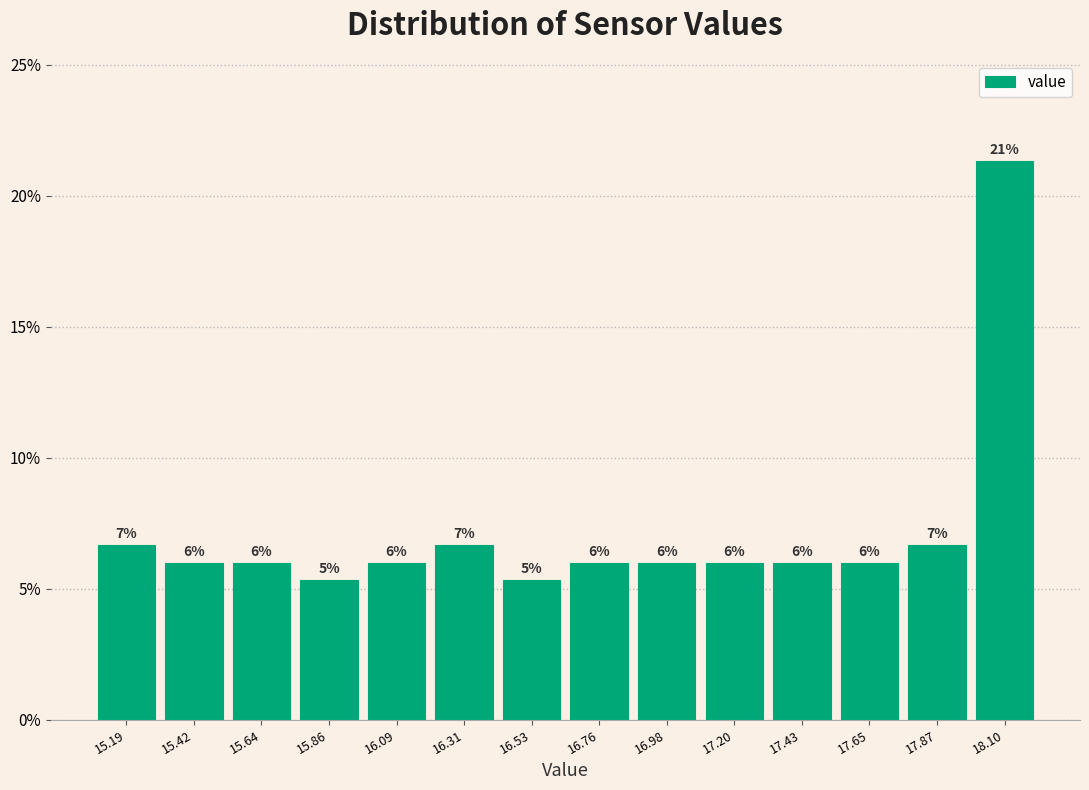

Over which range of the x-axis is the bar tallest?

18.00 to 18.20